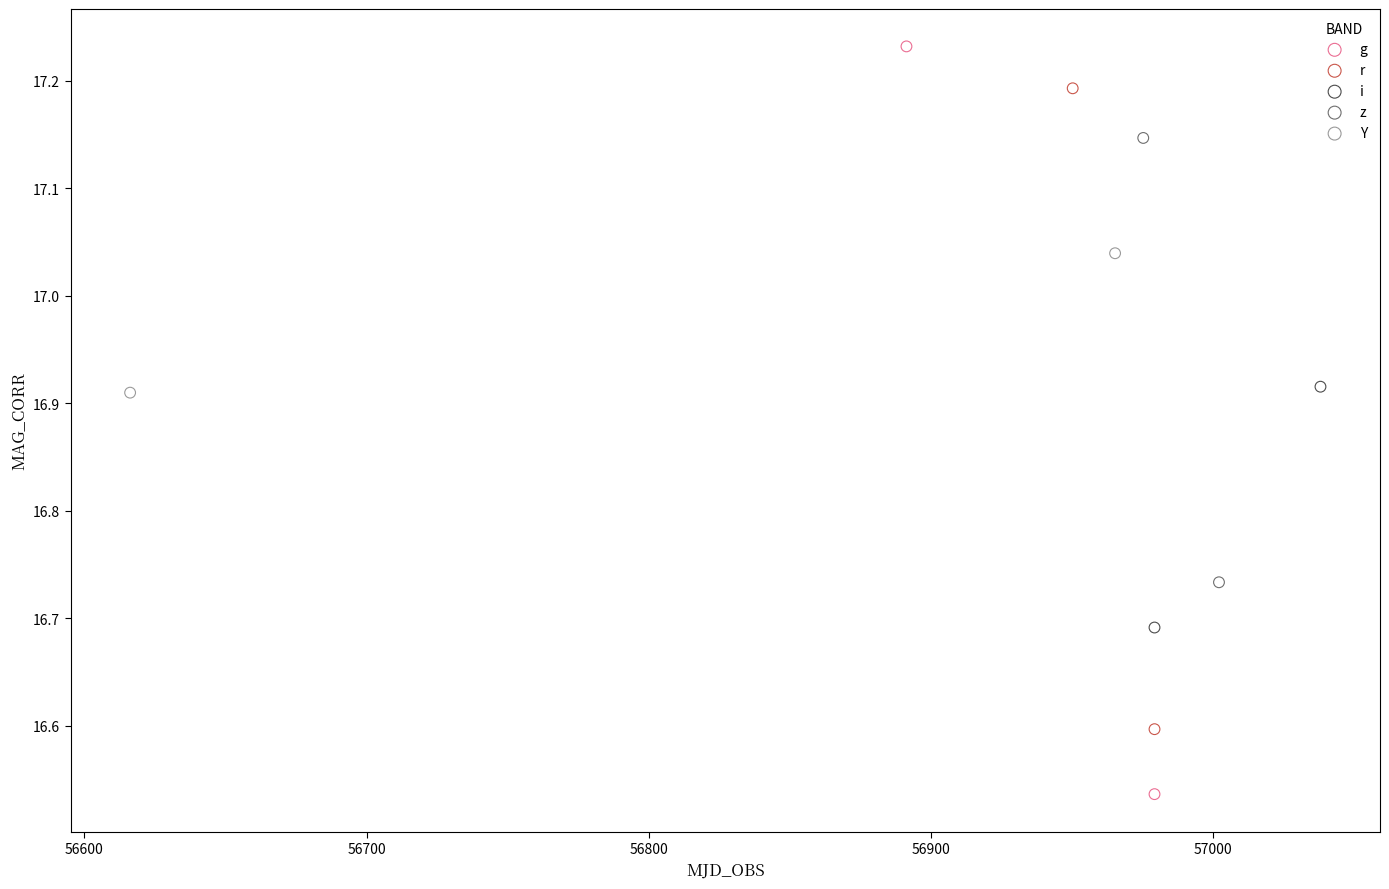

What are all the series names shown in the legend?

g, r, i, z, Y